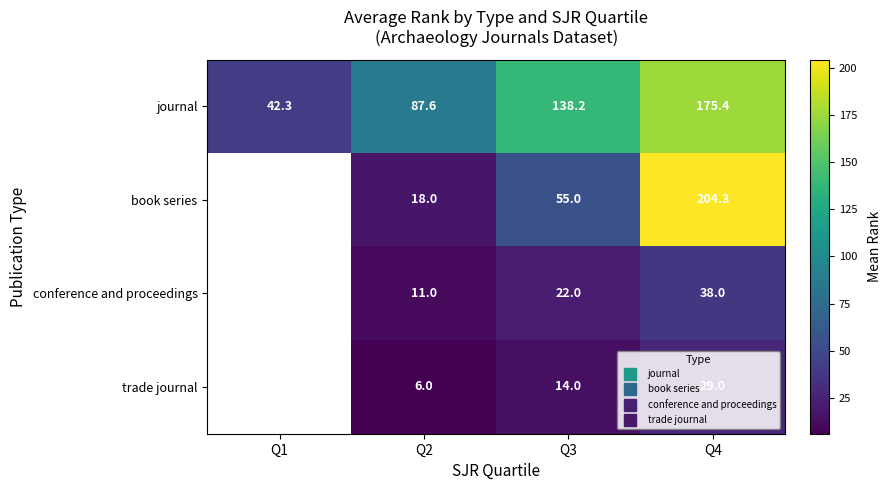

The conference and proceedings series shows 17.4 at Q4. True or false?

False